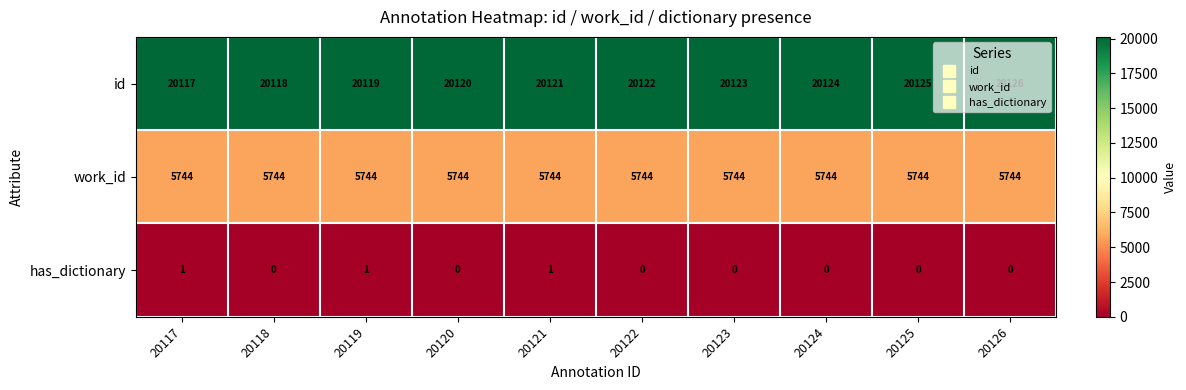

Read the id value at 20118.

20118